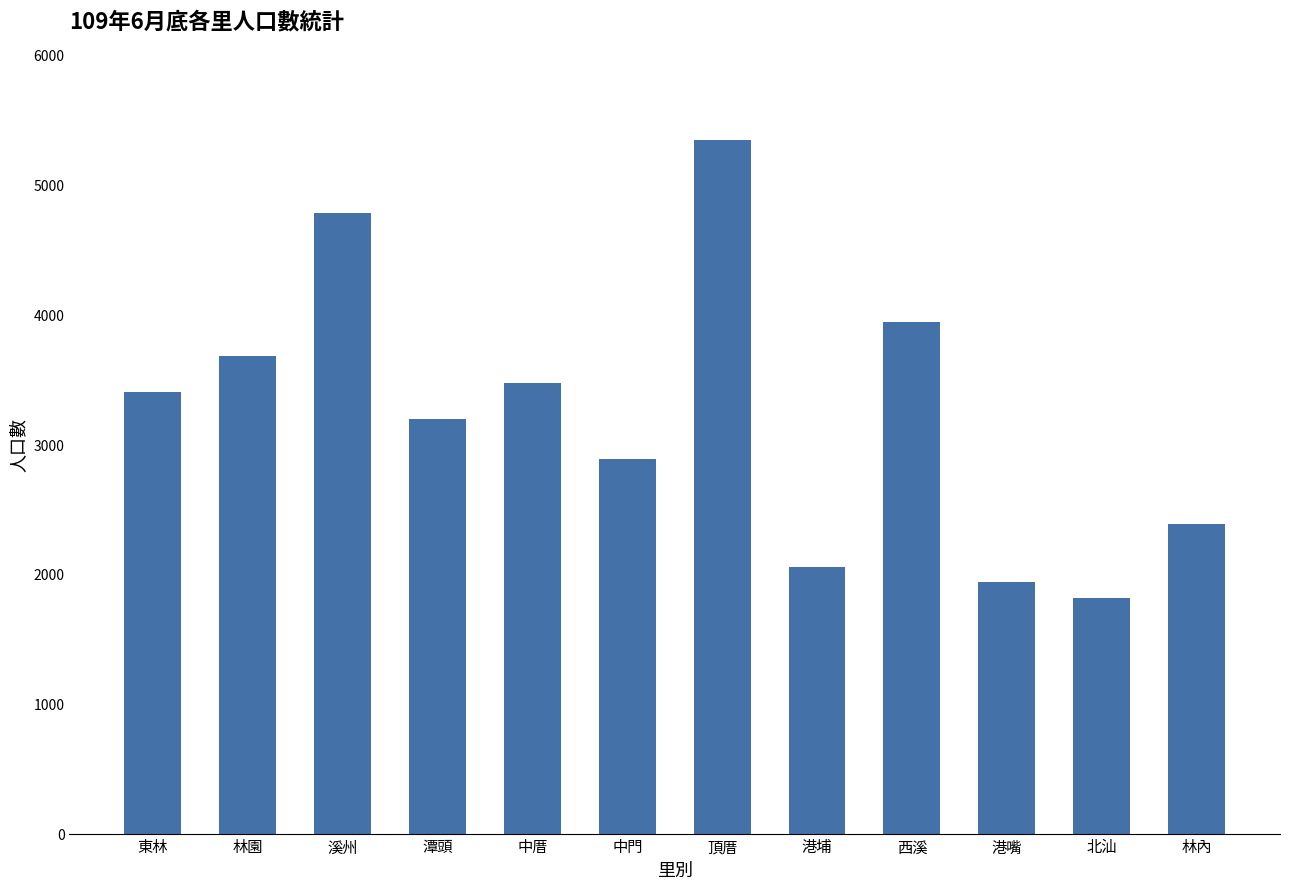

Read the value at 港埔.

2054